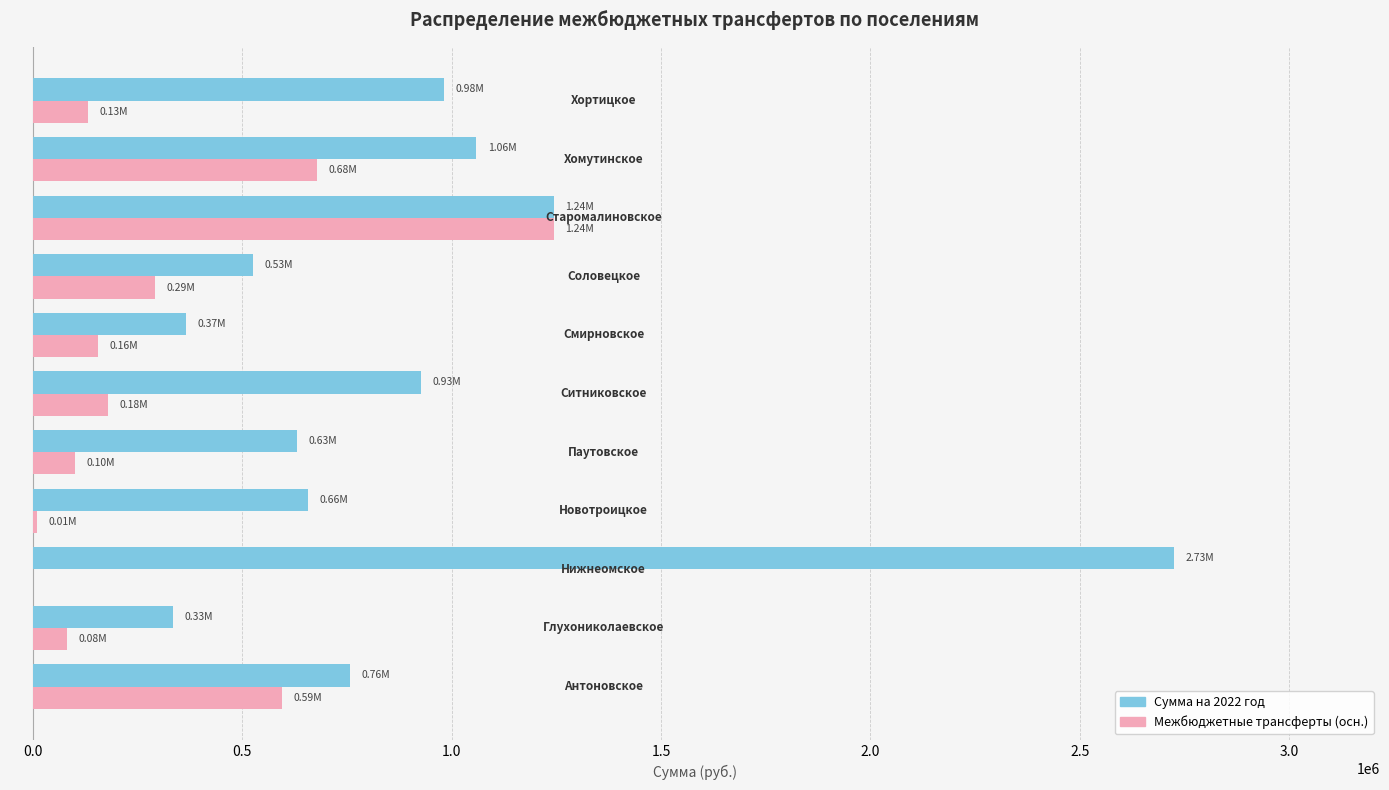

Which series has the largest total across all categories?

Сумма на 2022 год